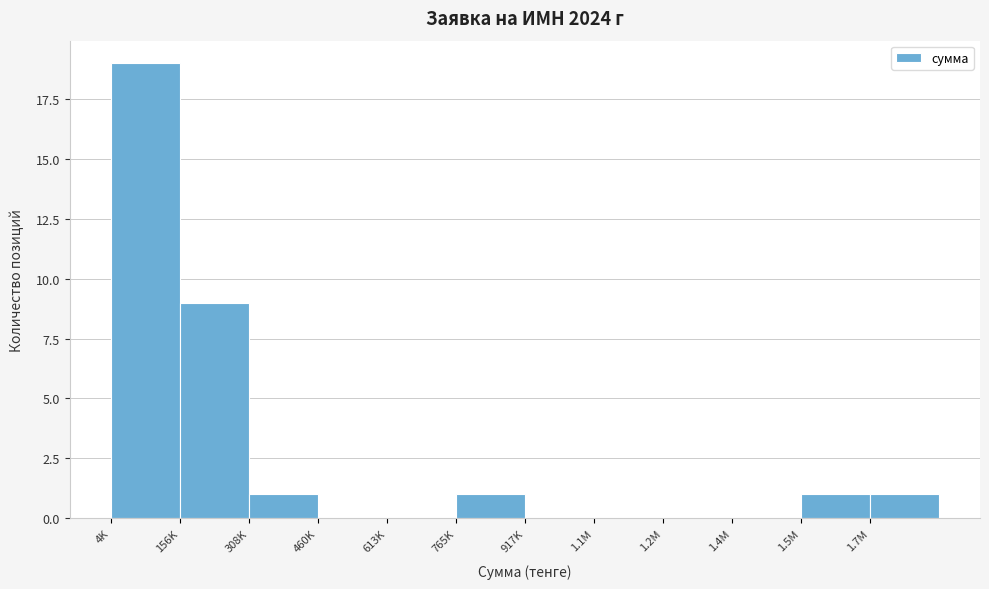

Reading right to left, extract all data points from this chart.

1.7M=1	1.5M=1	1.4M=0	1.2M=0	1.1M=0	917K=0	765K=1	613K=0	460K=0	308K=1	156K=9	4K=19